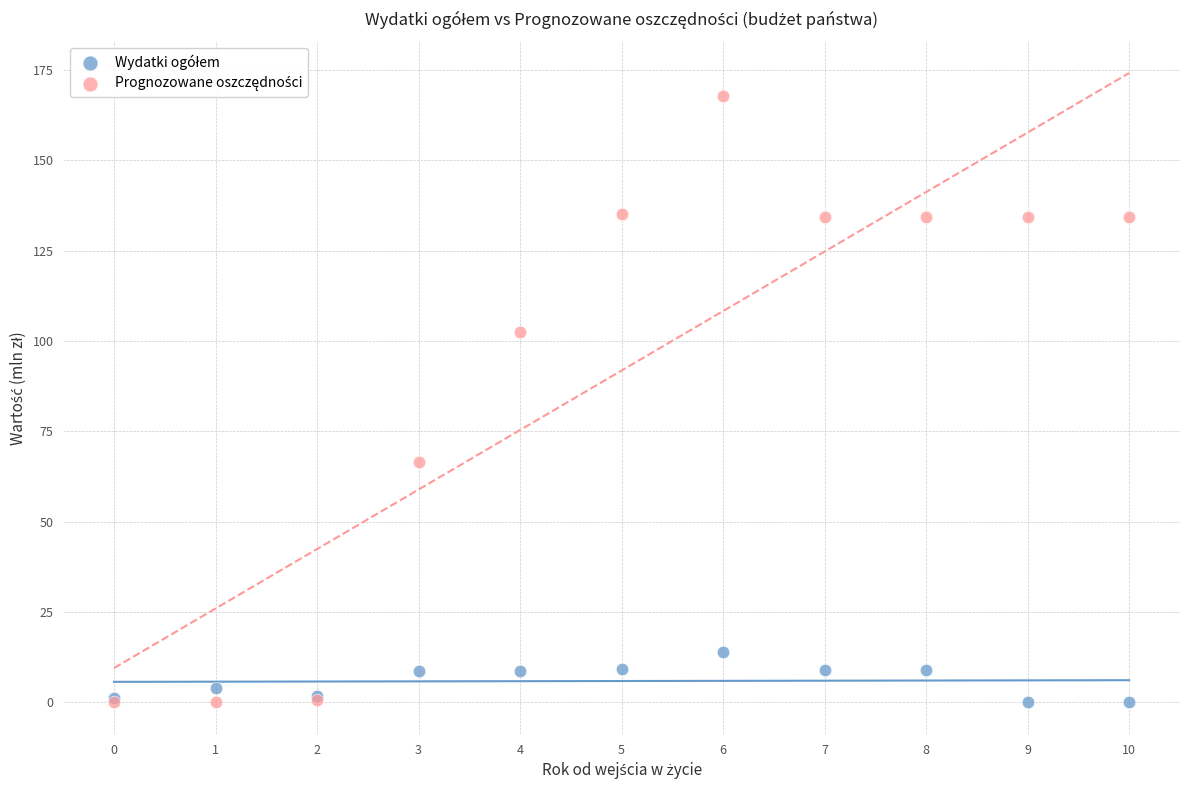

Across all series, what Y value is closest to 83?

66.6